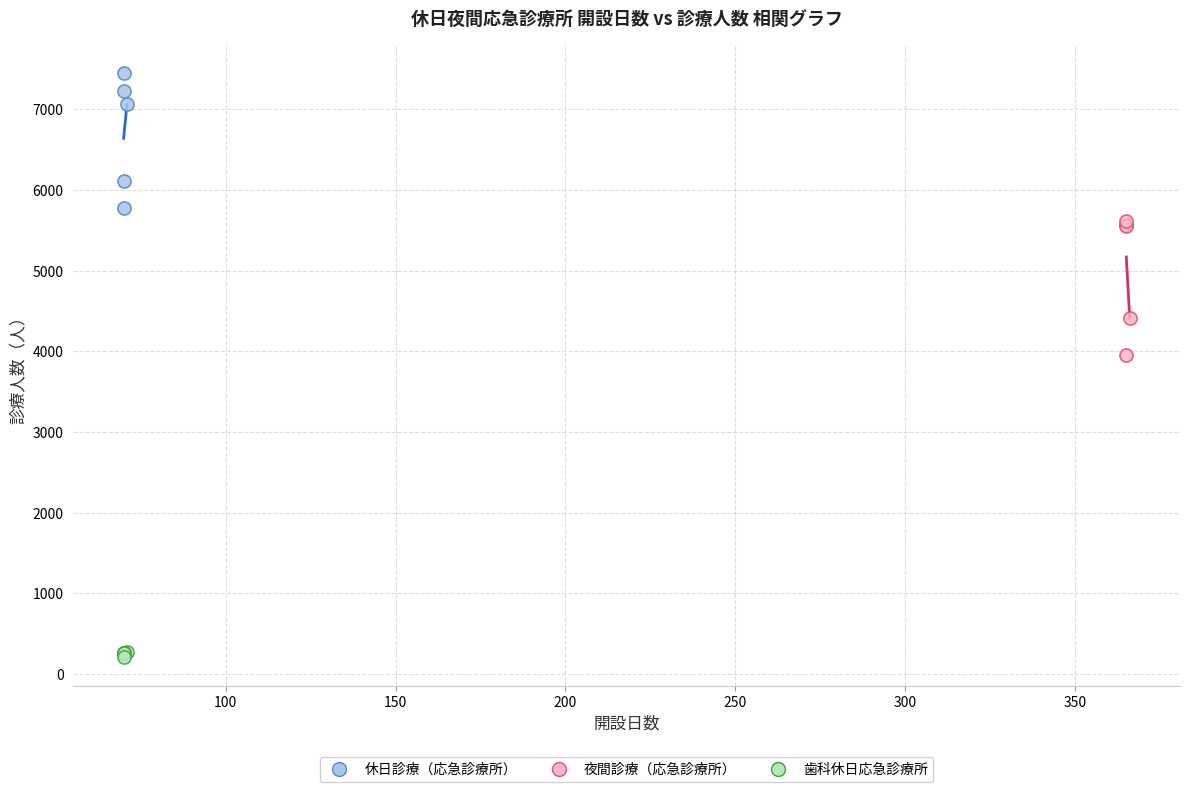

Which series reaches the minimum Y coordinate?

歯科休日応急診療所